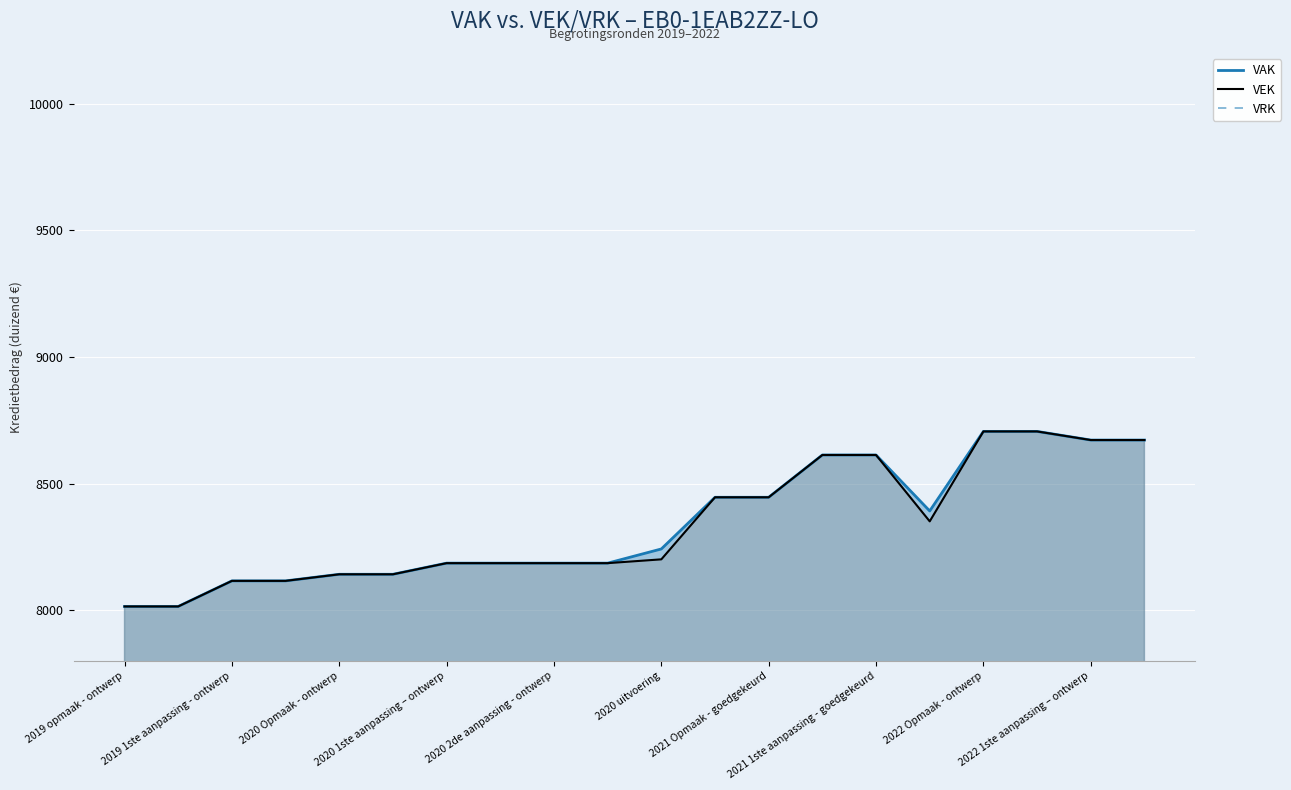

What is the minimum value for VEK?

8015